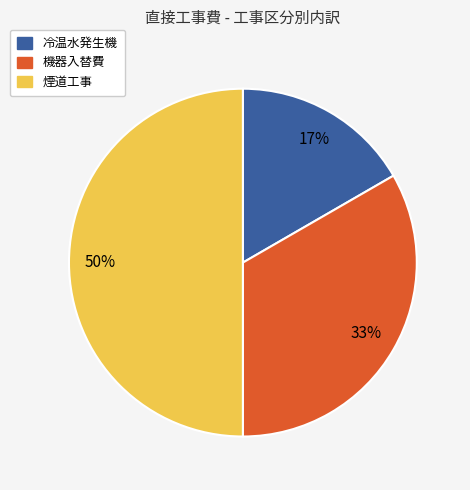

To the nearest percent, what portion does 機器入替費 represent?

33%